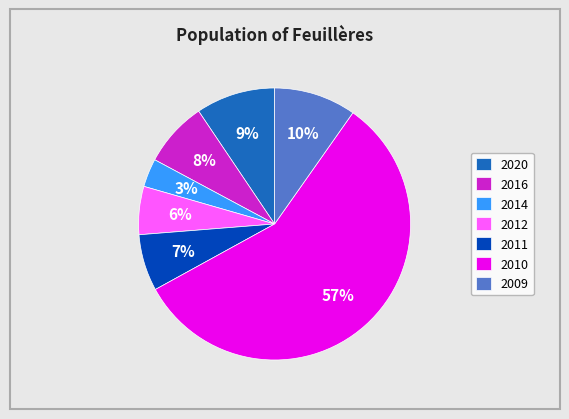

Does 2010 represent more than half of the total?

Yes